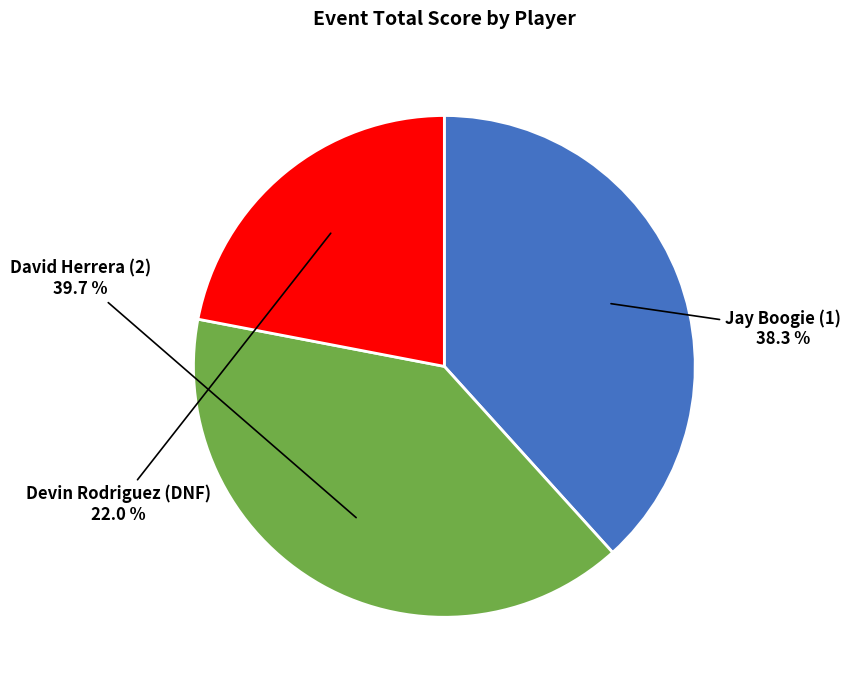

To the nearest percent, what percentage of the pie is Devin Rodriguez (DNF)?

22%